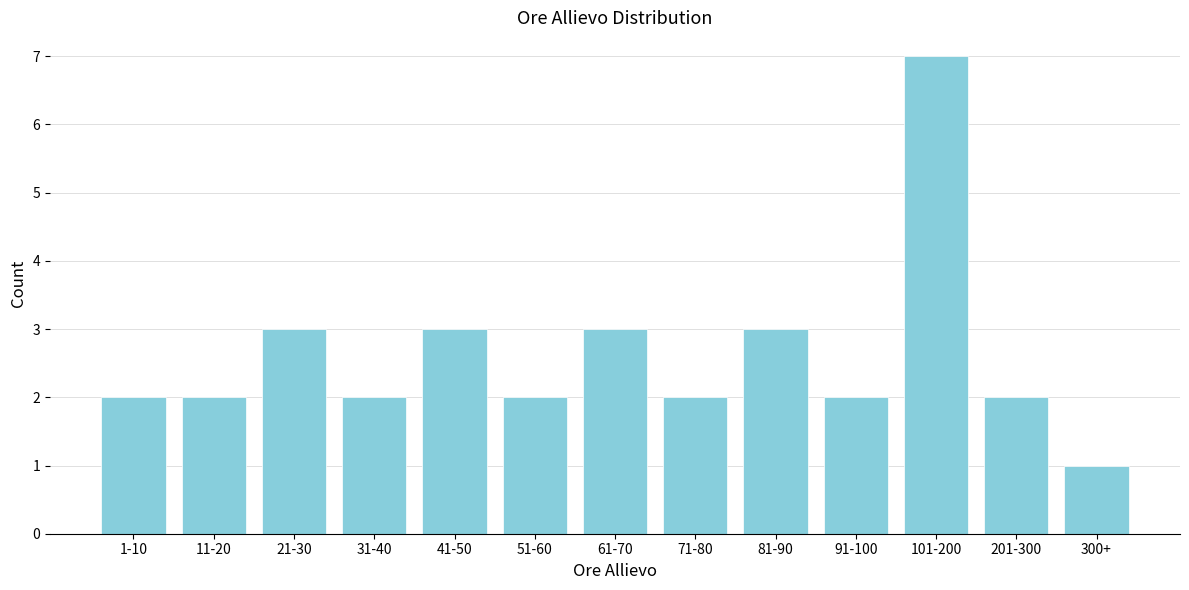

Reading left to right, transcribe all the data shown in this chart.

2	2	3	2	3	2	3	2	3	2	7	2	1